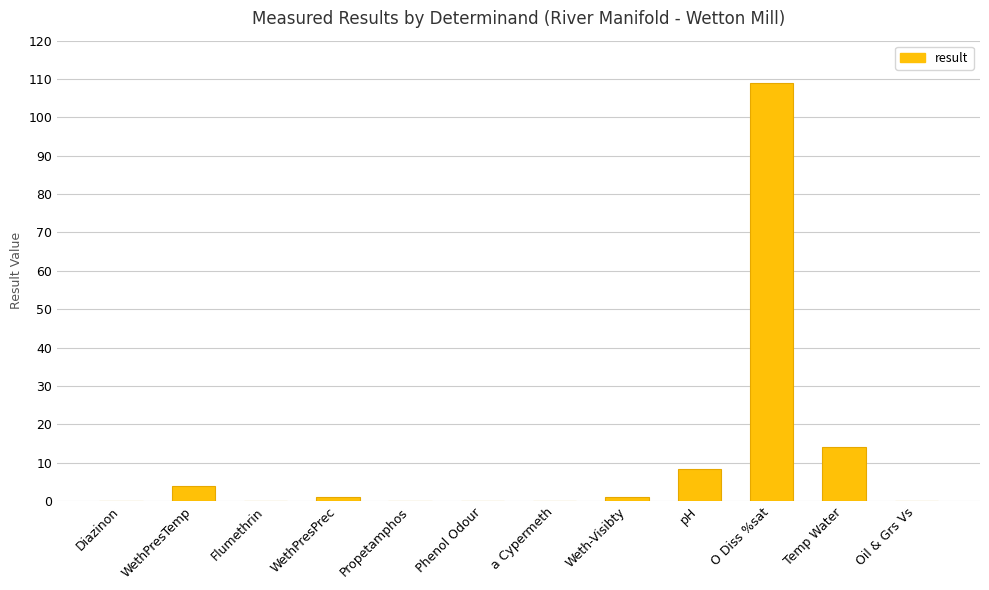

What is the sum of the values at Phenol Odour and Temp Water?

14.0